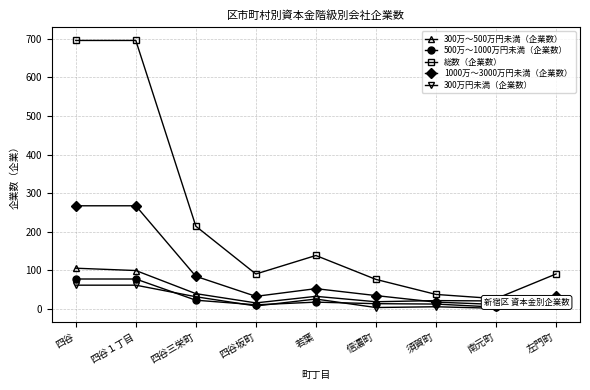

Rank the categories by 300万円未満（企業数） value from lowest to highest.

南元町, 信濃町, 須賀町, 四谷坂町, 左門町, 若葉, 四谷三栄町, 四谷, 四谷１丁目